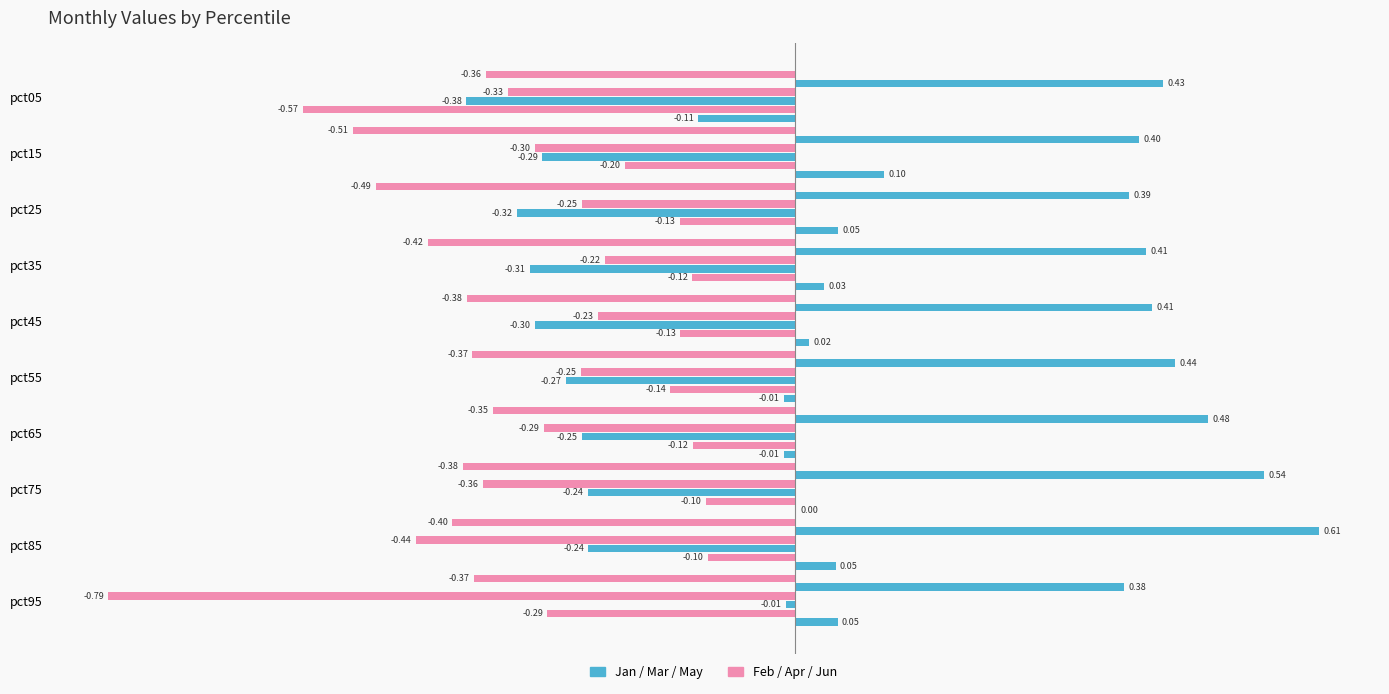

How many data points does each series have?

10